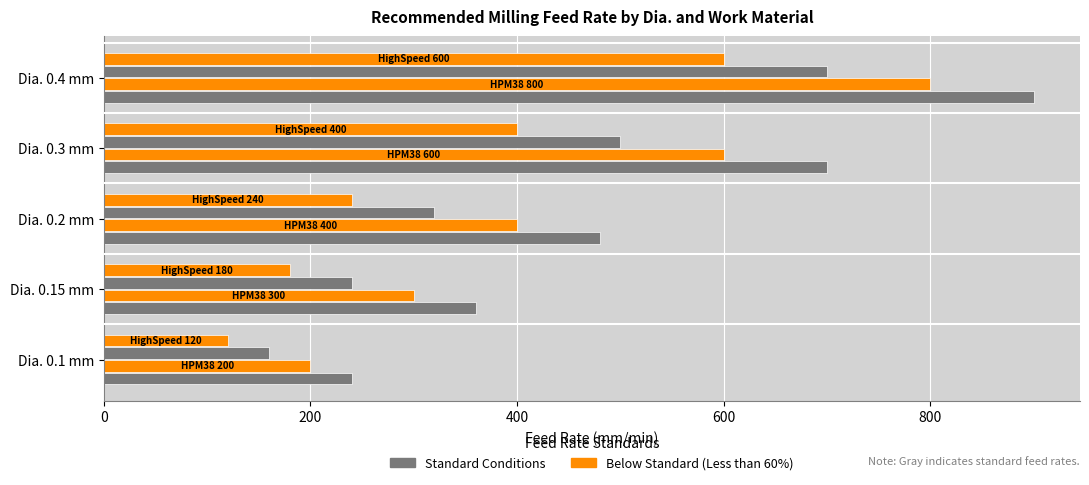

How many series are shown in this chart?

4